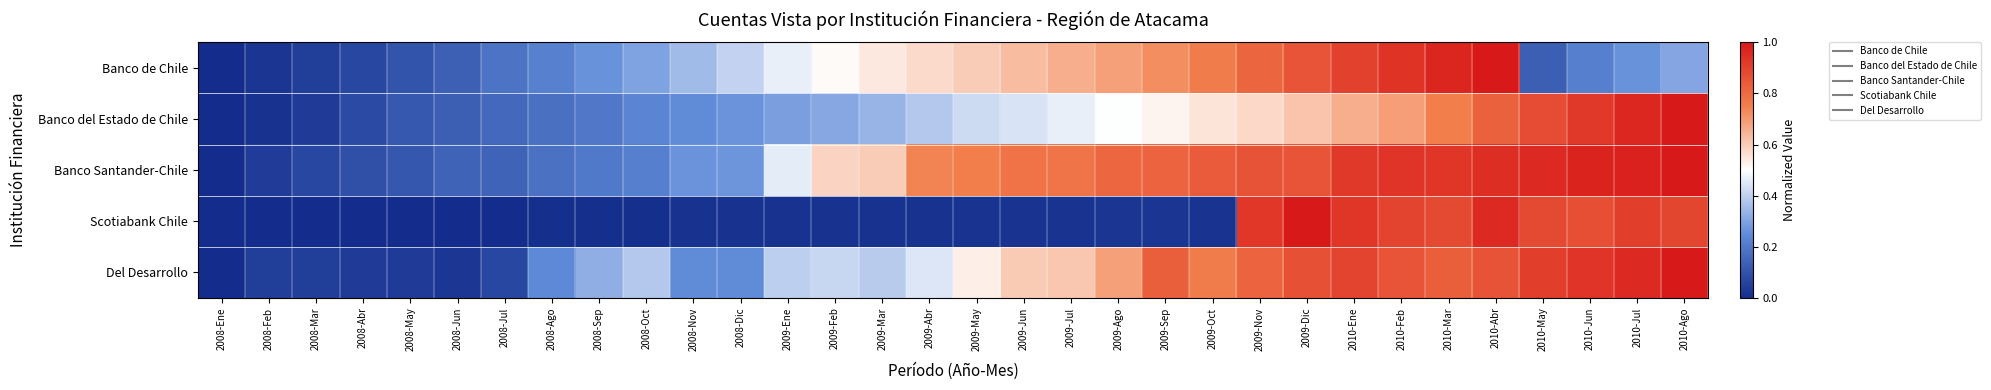

Reading right to left, transcribe all the data shown in this chart.

Banco de Chile: 2010-Ago=0.3	2010-Jul=0.3	2010-Jun=0.2	2010-May=0.1	2010-Abr=1.0	2010-Mar=1.0	2010-Feb=0.9	2010-Ene=0.9	2009-Dic=0.9	2009-Nov=0.8	2009-Oct=0.8	2009-Sep=0.7	2009-Ago=0.7	2009-Jul=0.7	2009-Jun=0.6	2009-May=0.6	2009-Abr=0.6	2009-Mar=0.5	2009-Feb=0.5	2009-Ene=0.5	2008-Dic=0.4	2008-Nov=0.4	2008-Oct=0.3	2008-Sep=0.3	2008-Ago=0.2	2008-Jul=0.2	2008-Jun=0.1	2008-May=0.1	2008-Abr=0.1	2008-Mar=0.0	2008-Feb=0.0	2008-Ene=0.0
Banco del Estado de Chile: 2010-Ago=1.0	2010-Jul=1.0	2010-Jun=0.9	2010-May=0.9	2010-Abr=0.8	2010-Mar=0.8	2010-Feb=0.7	2010-Ene=0.7	2009-Dic=0.6	2009-Nov=0.6	2009-Oct=0.6	2009-Sep=0.5	2009-Ago=0.5	2009-Jul=0.5	2009-Jun=0.4	2009-May=0.4	2009-Abr=0.4	2009-Mar=0.3	2009-Feb=0.3	2009-Ene=0.3	2008-Dic=0.3	2008-Nov=0.2	2008-Oct=0.2	2008-Sep=0.2	2008-Ago=0.2	2008-Jul=0.2	2008-Jun=0.1	2008-May=0.1	2008-Abr=0.1	2008-Mar=0.0	2008-Feb=0.0	2008-Ene=0.0
Banco Santander-Chile: 2010-Ago=1.0	2010-Jul=1.0	2010-Jun=1.0	2010-May=1.0	2010-Abr=0.9	2010-Mar=0.9	2010-Feb=0.9	2010-Ene=0.9	2009-Dic=0.9	2009-Nov=0.9	2009-Oct=0.8	2009-Sep=0.8	2009-Ago=0.8	2009-Jul=0.8	2009-Jun=0.8	2009-May=0.8	2009-Abr=0.7	2009-Mar=0.6	2009-Feb=0.6	2009-Ene=0.5	2008-Dic=0.3	2008-Nov=0.3	2008-Oct=0.2	2008-Sep=0.2	2008-Ago=0.2	2008-Jul=0.1	2008-Jun=0.1	2008-May=0.1	2008-Abr=0.1	2008-Mar=0.1	2008-Feb=0.0	2008-Ene=0.0
Scotiabank Chile: 2010-Ago=0.9	2010-Jul=0.9	2010-Jun=0.9	2010-May=0.9	2010-Abr=1.0	2010-Mar=0.9	2010-Feb=0.9	2010-Ene=0.9	2009-Dic=1.0	2009-Nov=0.9	2009-Oct=0.0	2009-Sep=0.0	2009-Ago=0.0	2009-Jul=0.0	2009-Jun=0.0	2009-May=0.0	2009-Abr=0.0	2009-Mar=0.0	2009-Feb=0.0	2009-Ene=0.0	2008-Dic=0.0	2008-Nov=0.0	2008-Oct=0.0	2008-Sep=0.0	2008-Ago=0.0	2008-Jul=0.0	2008-Jun=0.0	2008-May=0.0	2008-Abr=0.0	2008-Mar=0.0	2008-Feb=0.0	2008-Ene=0.0
Del Desarrollo: 2010-Ago=1.0	2010-Jul=1.0	2010-Jun=0.9	2010-May=0.9	2010-Abr=0.9	2010-Mar=0.8	2010-Feb=0.9	2010-Ene=0.9	2009-Dic=0.9	2009-Nov=0.8	2009-Oct=0.8	2009-Sep=0.8	2009-Ago=0.7	2009-Jul=0.6	2009-Jun=0.6	2009-May=0.5	2009-Abr=0.4	2009-Mar=0.4	2009-Feb=0.4	2009-Ene=0.4	2008-Dic=0.2	2008-Nov=0.2	2008-Oct=0.4	2008-Sep=0.3	2008-Ago=0.2	2008-Jul=0.1	2008-Jun=0.0	2008-May=0.0	2008-Abr=0.0	2008-Mar=0.0	2008-Feb=0.0	2008-Ene=0.0